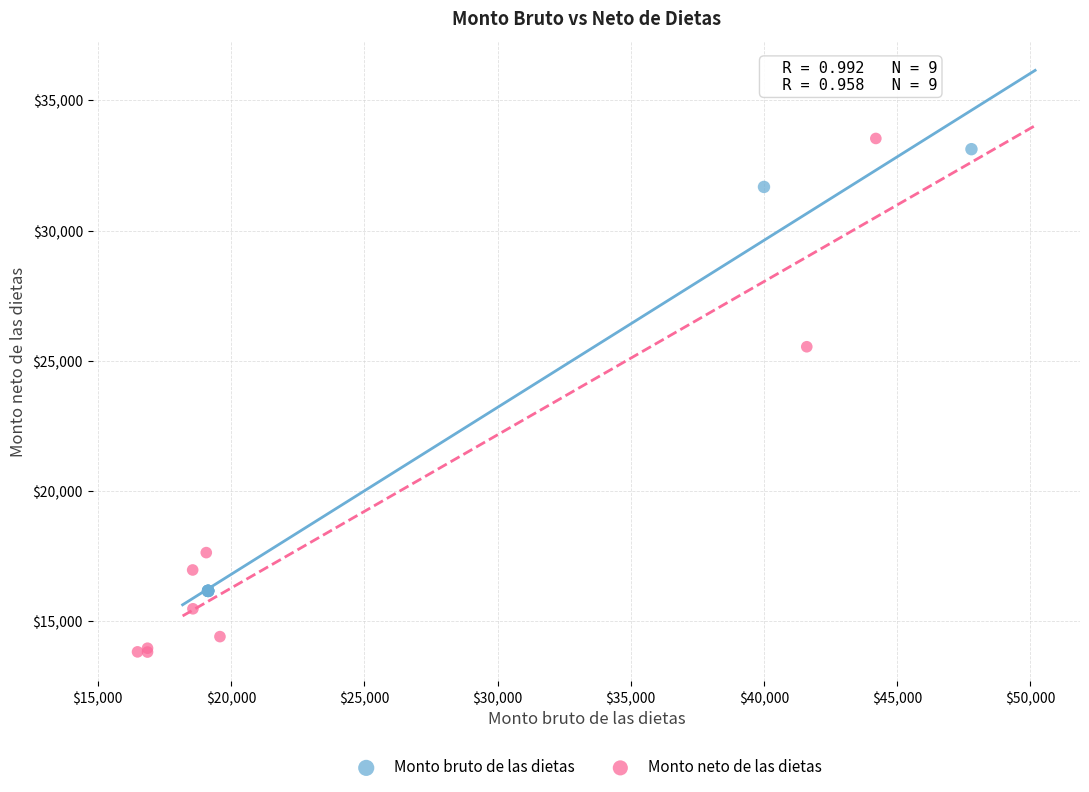

Which series has the largest Y range (max minus min)?

Monto neto de las dietas